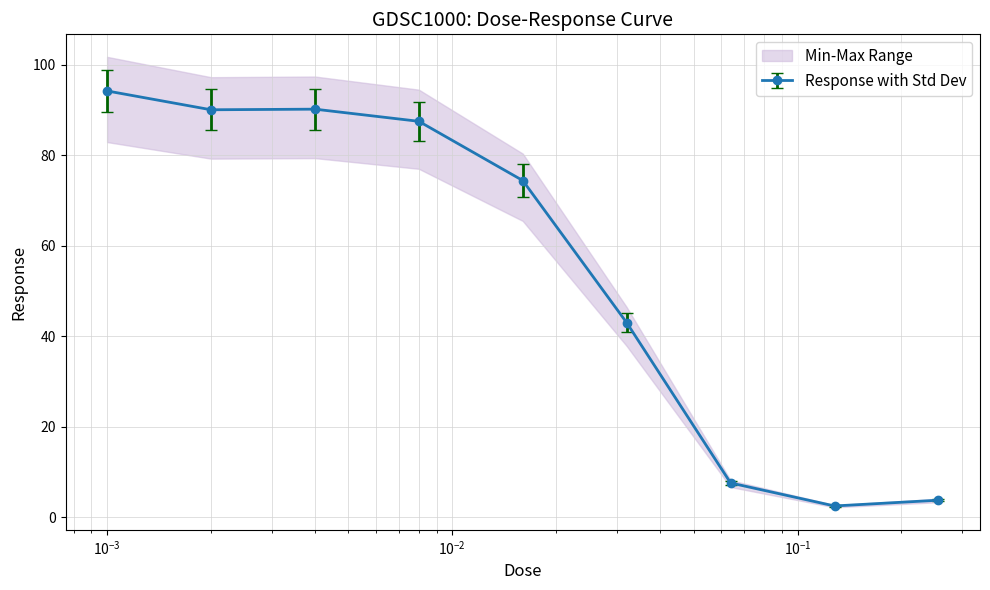

Is this an area chart (filled region under the line)?

No